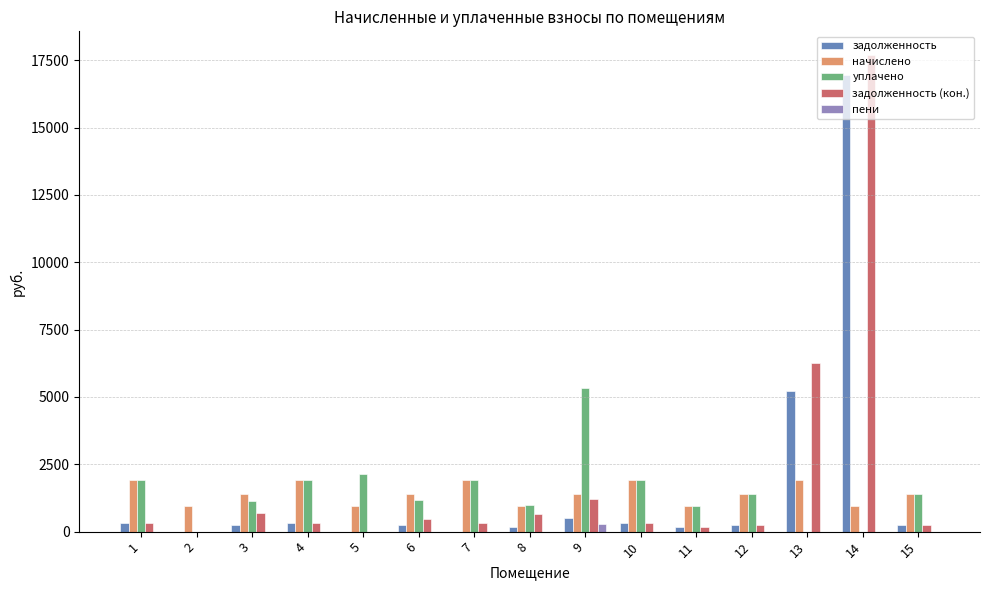

What is the difference between the пени values at 4 and 11?

0.7